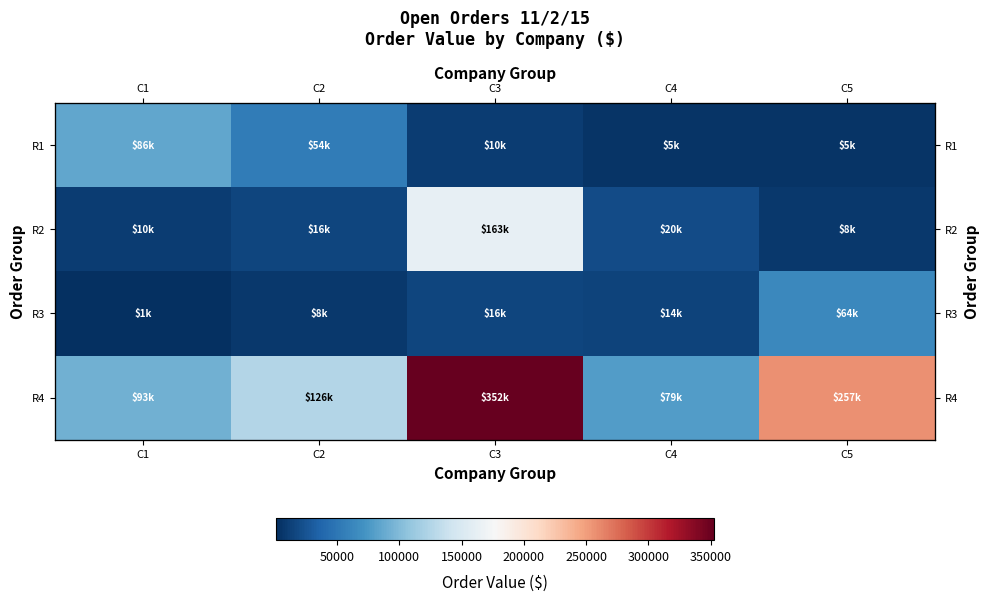

What is the difference between the maximum and minimum values in the R3 series?

62514.0